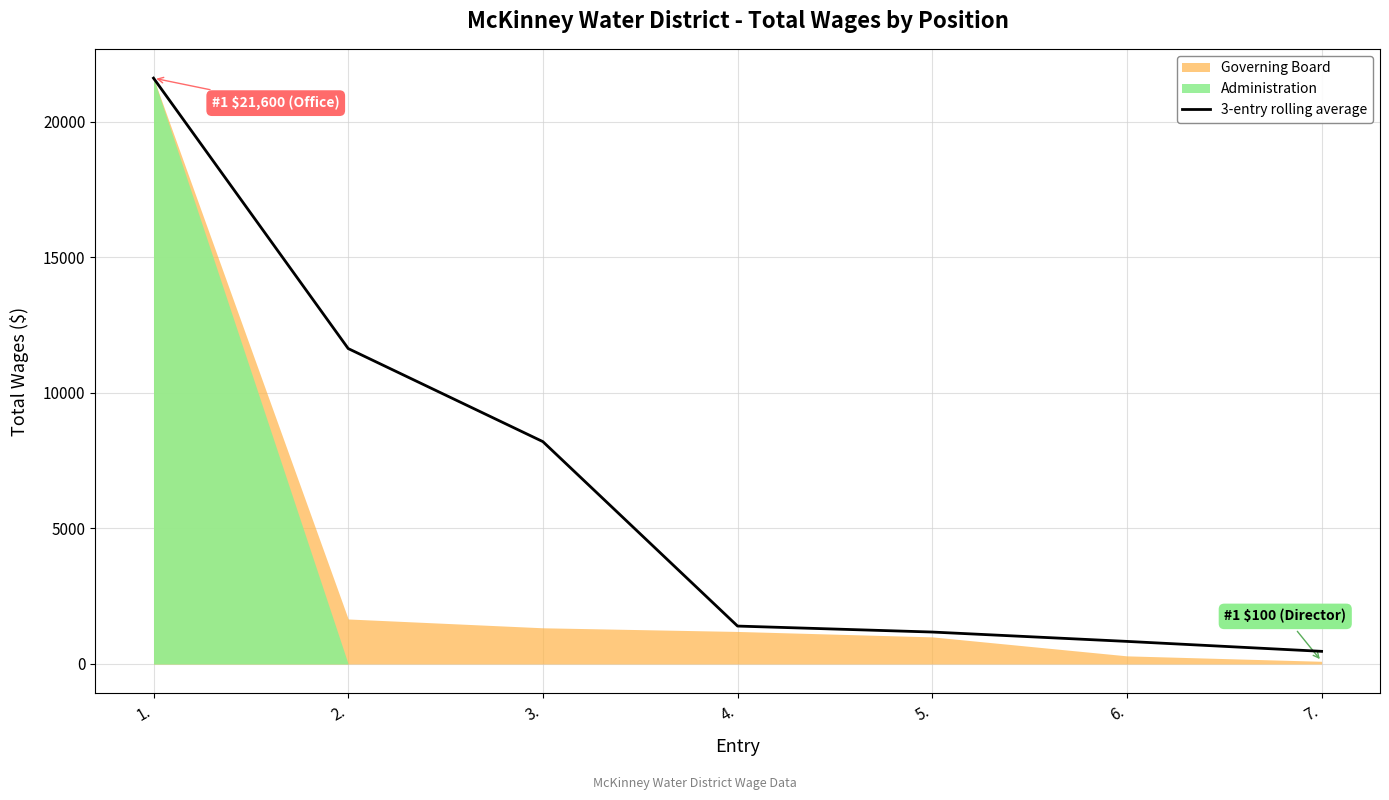

How many data points does each series have?

7